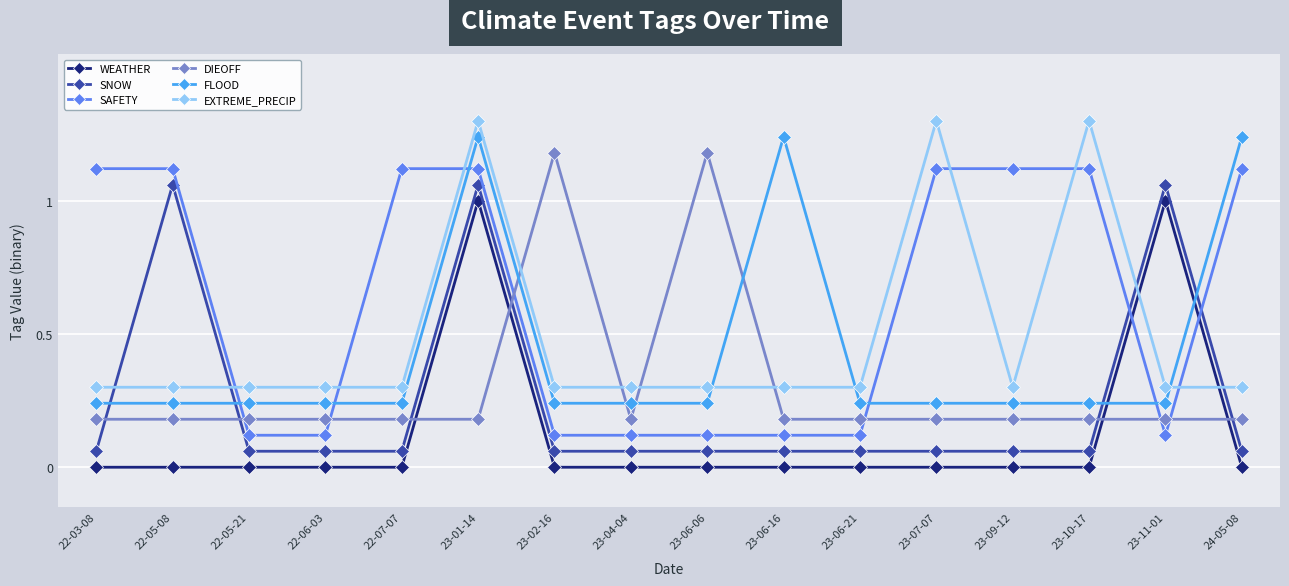

How many distinct data groups are displayed?

6